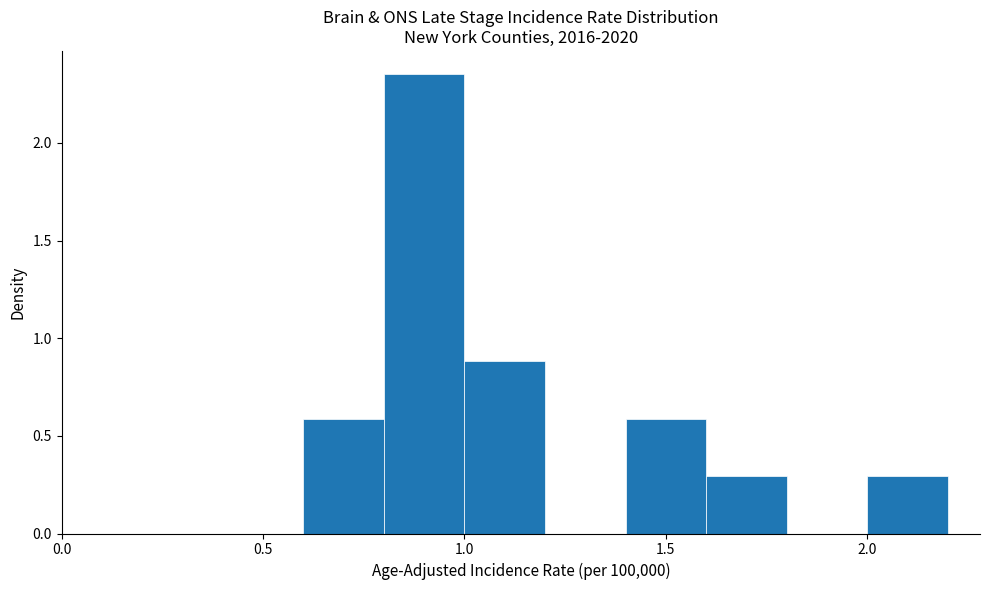

Reading left to right, list every bar in this chart as the range it spans on the x-axis followed by its height. The values are not printed on the chart, so give them approximately, as read against the axis.

0.6 to 0.8: 0.60
0.8 to 1.0: 2.35
1.0 to 1.2: 0.90
1.2 to 1.4: 0
1.4 to 1.6: 0.60
1.6 to 1.8: 0.30
1.8 to 2.0: 0
2.0 to 2.2: 0.30